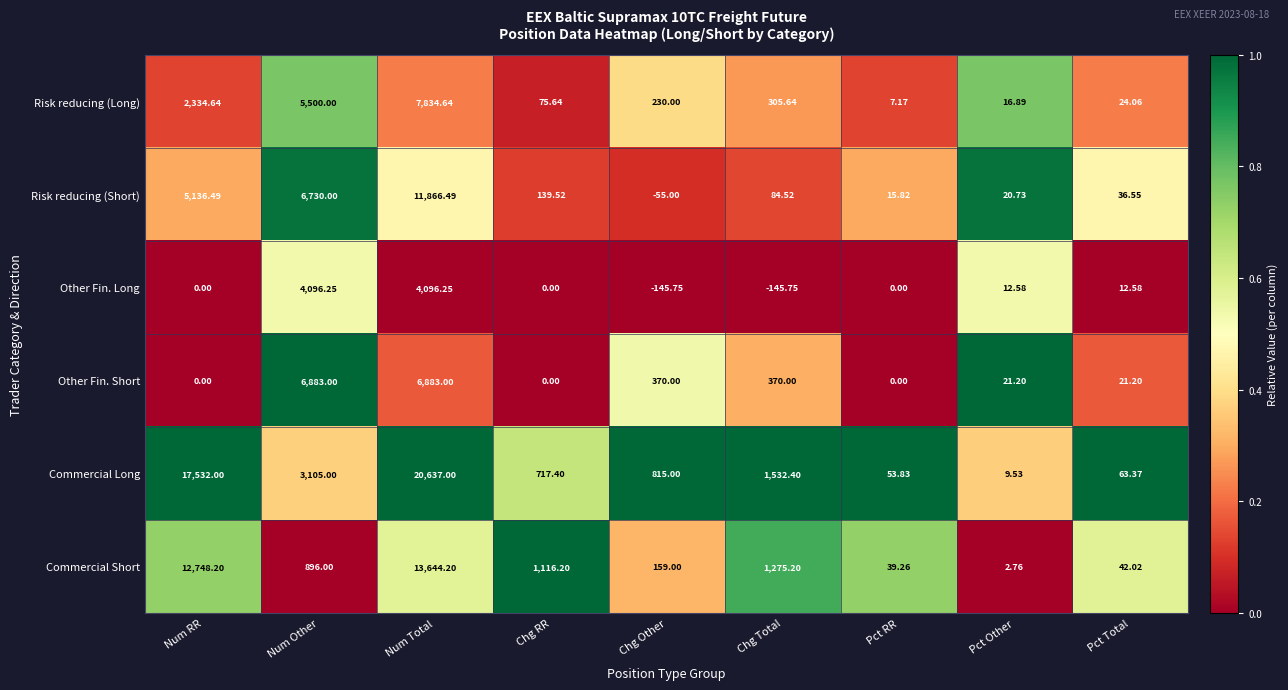

What is the total value across all series at Pct Other?

83.7